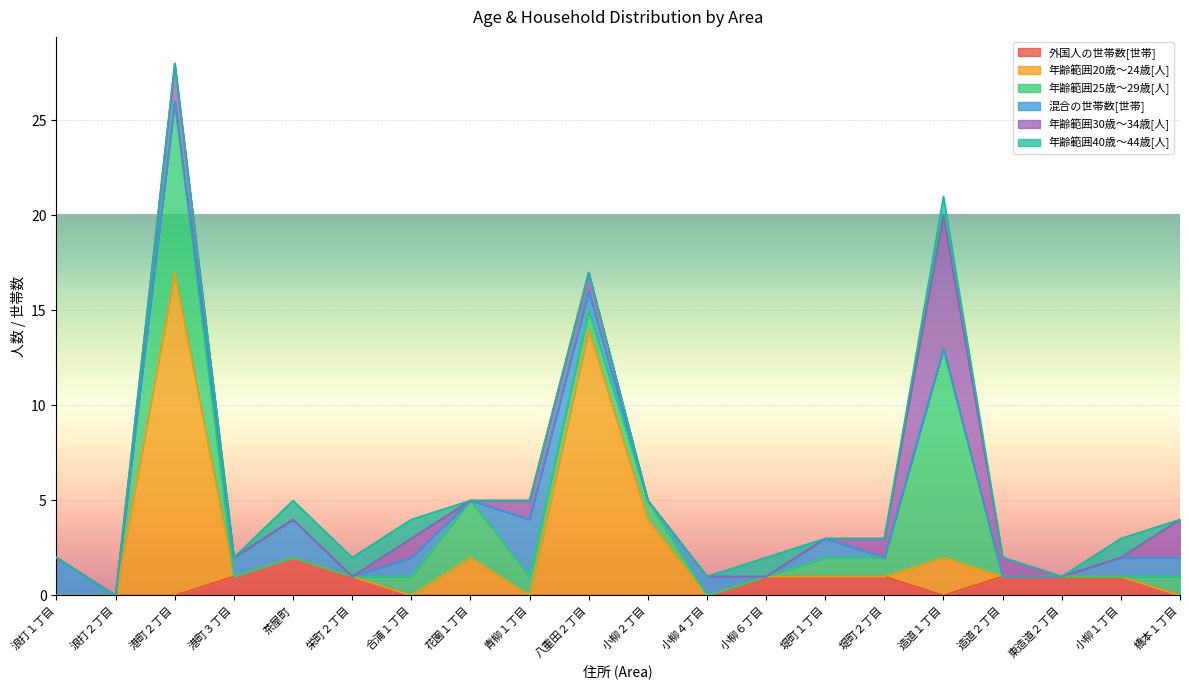

What is the difference between the second highest and second lowest values in the 混合の世帯数[世帯] series?

2